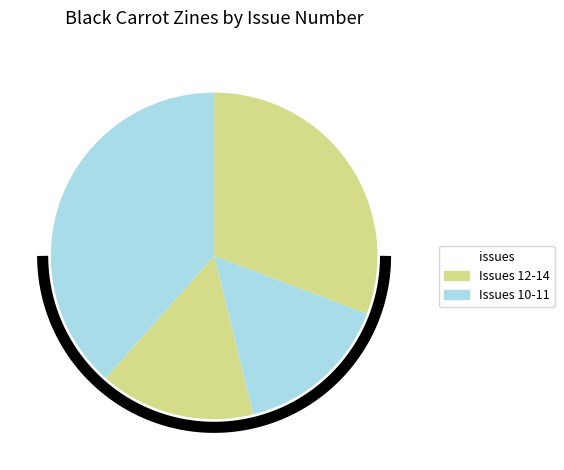

Between 3119 (Issue 14) and 2115 (Issue 10), which is larger?

2115 (Issue 10)